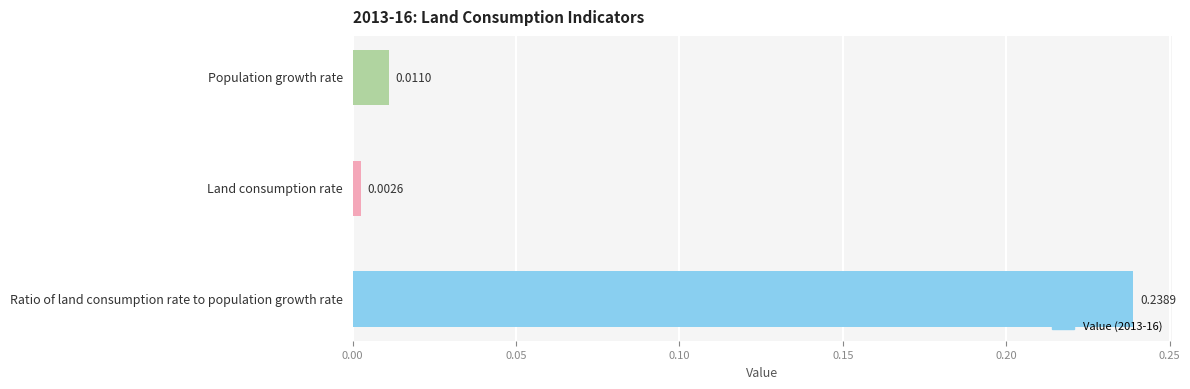

At which label is the value closest to 0?

Land consumption rate